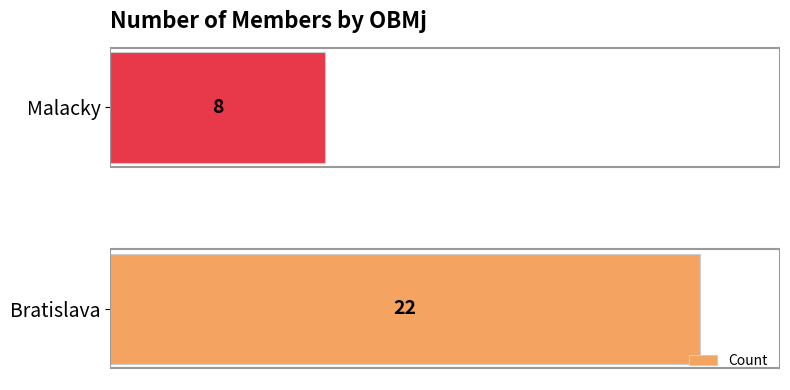

What is the greatest value displayed?

22